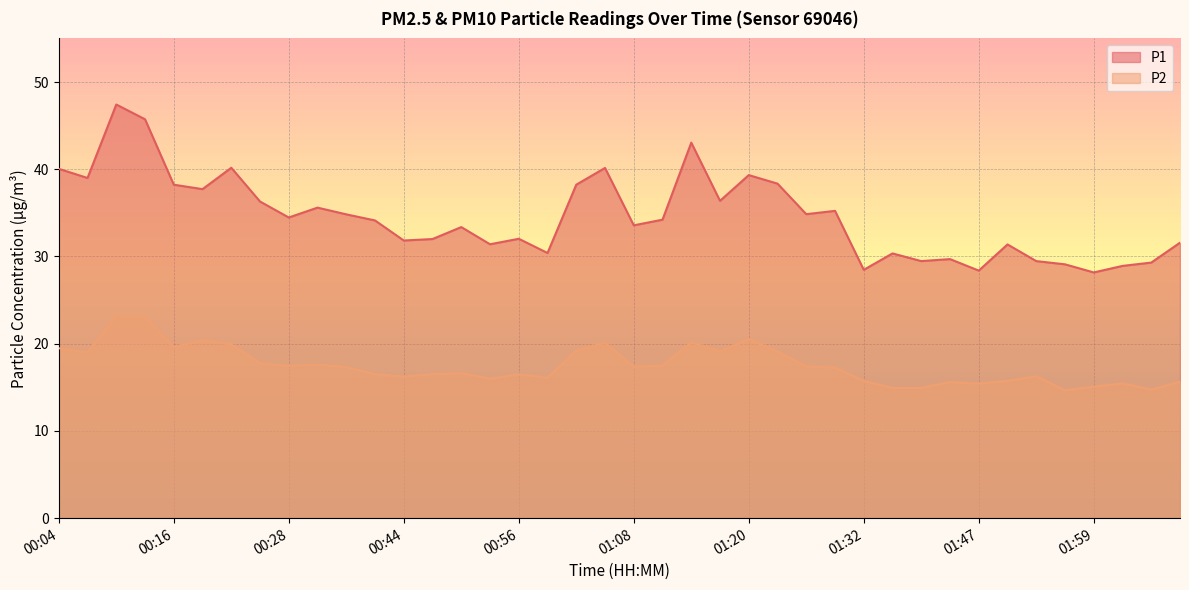

True or false: P1 has a value of 29.7 at 01:41.

True